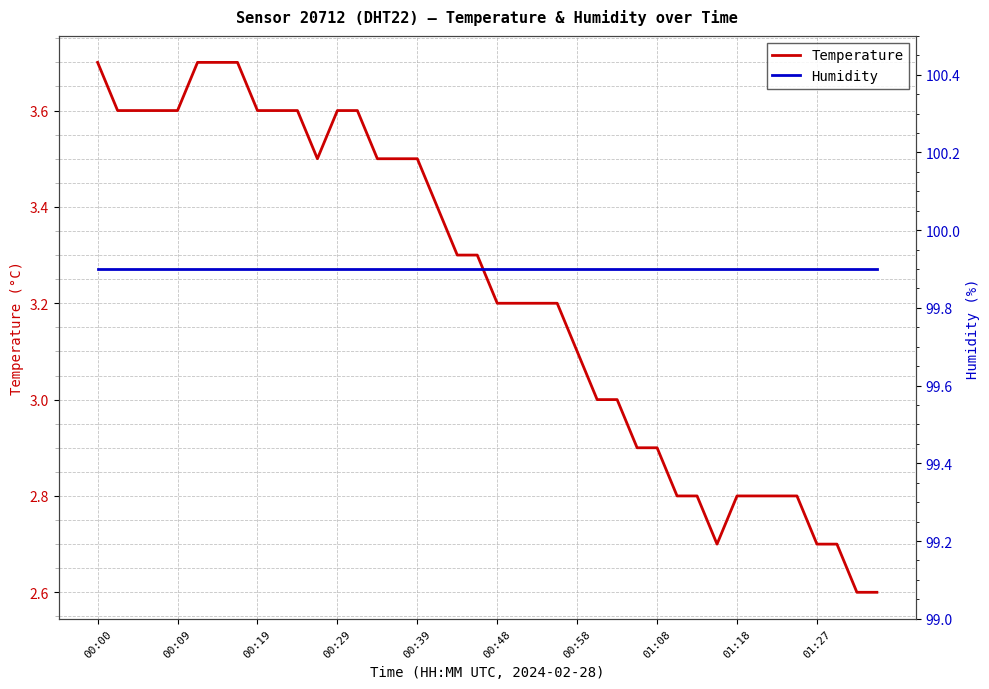

True or false: Temperature has a value of 2.6 at 38.

True